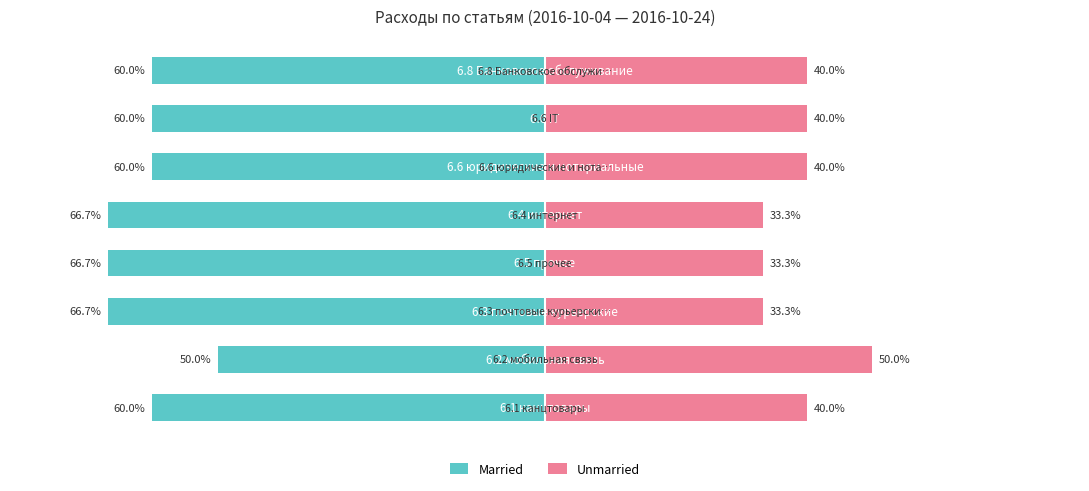

Reading left to right, list all the values displayed in this chart.

Married: −100=-60.0	−80=-50.0	−60=-66.7	−40=-66.7	−20=-66.7	0=-60.0	20=-60.0	40=-60.0
Unmarried: −100=40.0	−80=50.0	−60=33.3	−40=33.3	−20=33.3	0=40.0	20=40.0	40=40.0